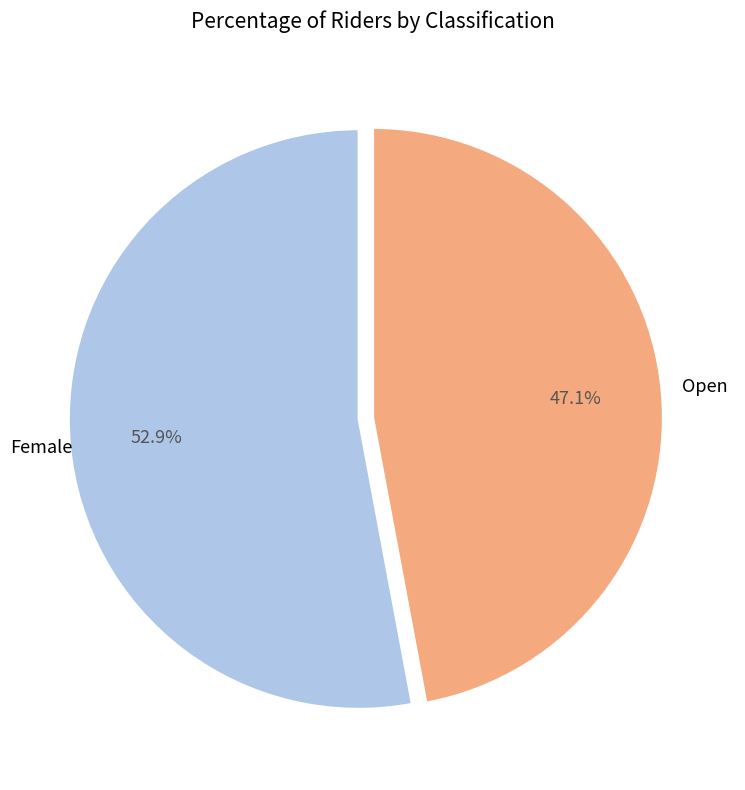

What percentage is the Open slice, to the nearest percent?

47%